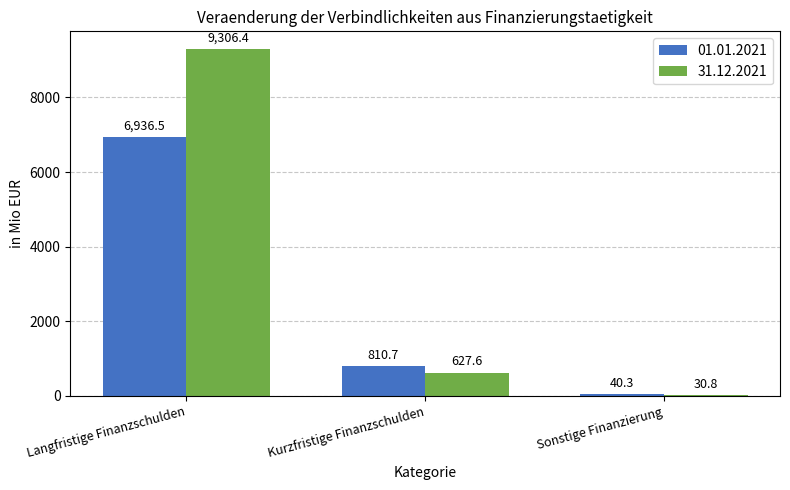

How many data points in 01.01.2021 are above 810?

2